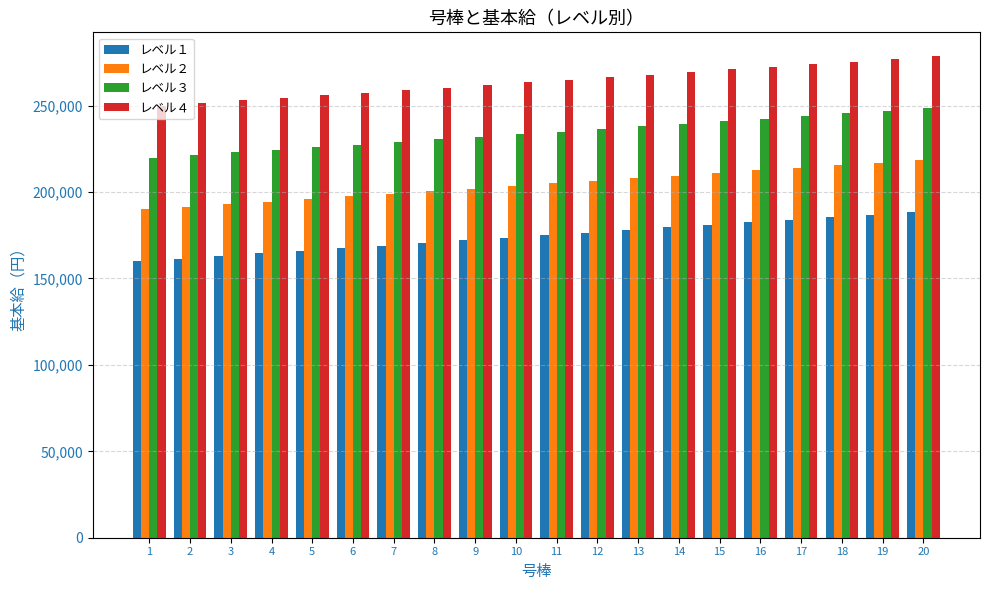

The レベル３ series shows 247000 at 19. True or false?

True